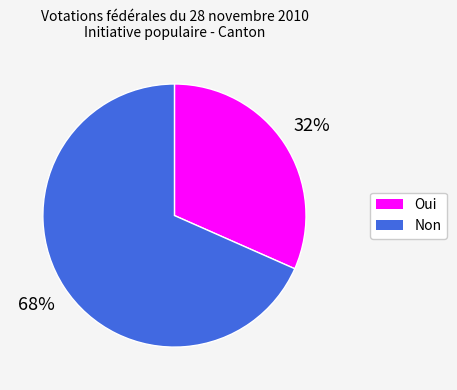

To the nearest percent, what is the average slice percentage?

50%